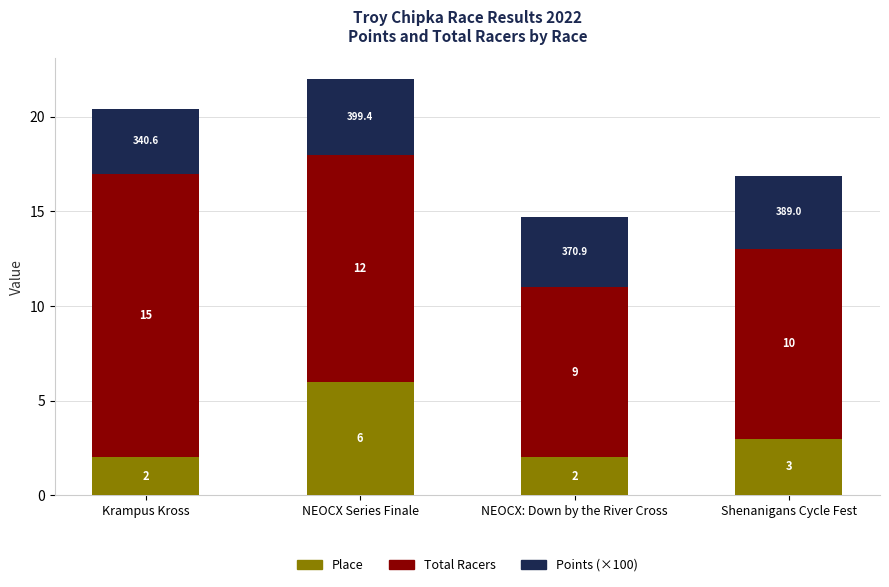

True or false: Place has a value of 1.2 at Krampus Kross.

False